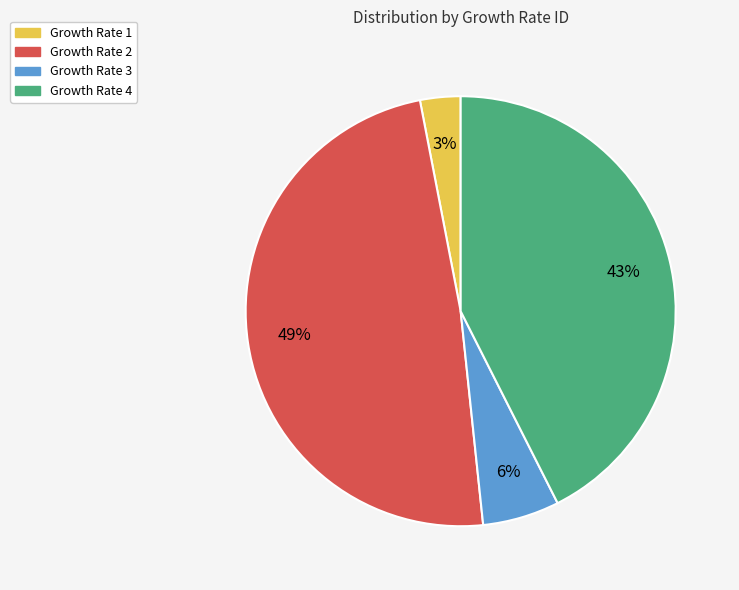

Is the sum of Growth Rate 2 and Growth Rate 4 greater than half?

Yes